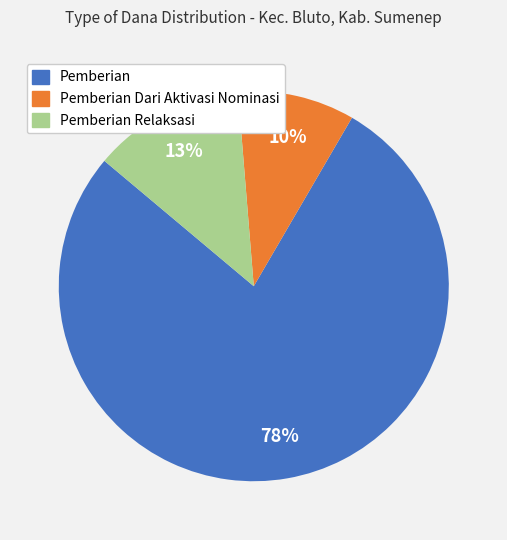

To the nearest percent, what is the average slice percentage?

33%